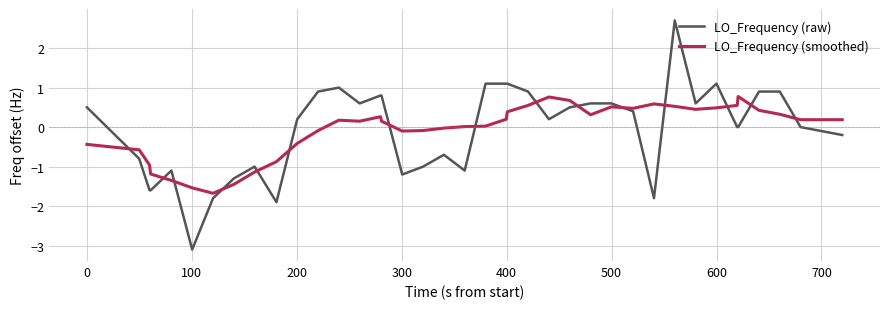

Rank the series by their maximum value, from lowest to highest.

LO_Frequency (smoothed), LO_Frequency (raw)